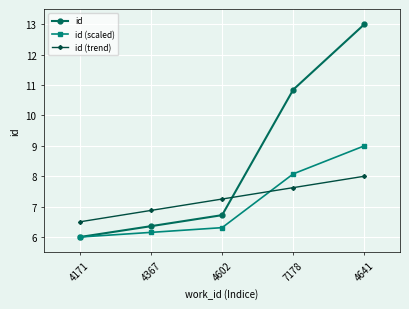

True or false: id (trend) has more than 1 interior local peaks.

False